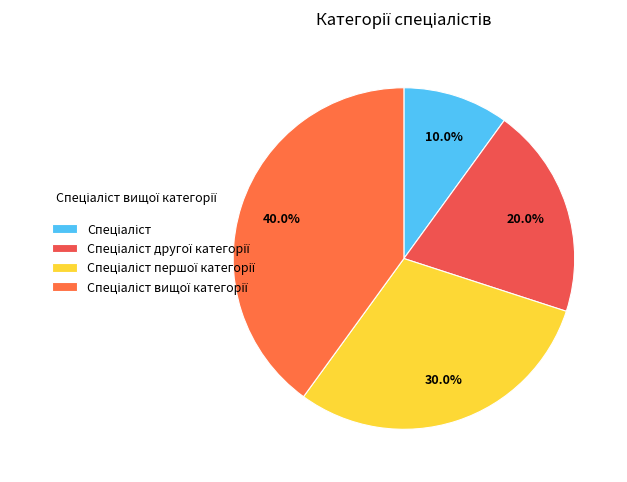

Count the number of slices in the pie.

4